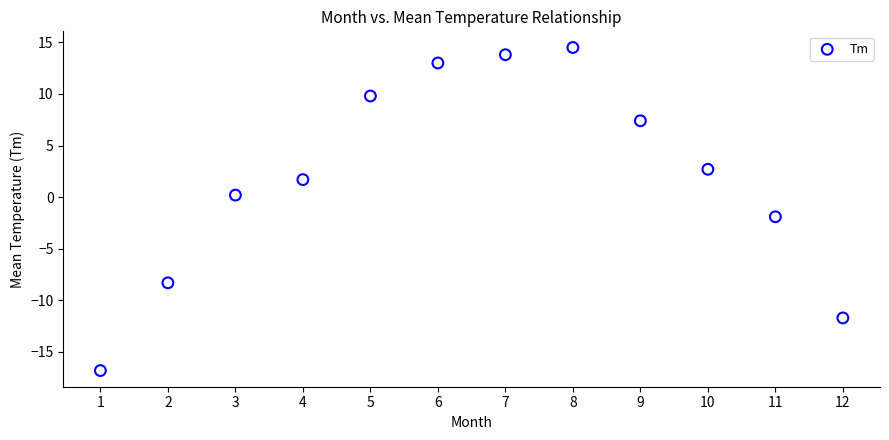

What is the range of Y values (max minus min)?

31.3